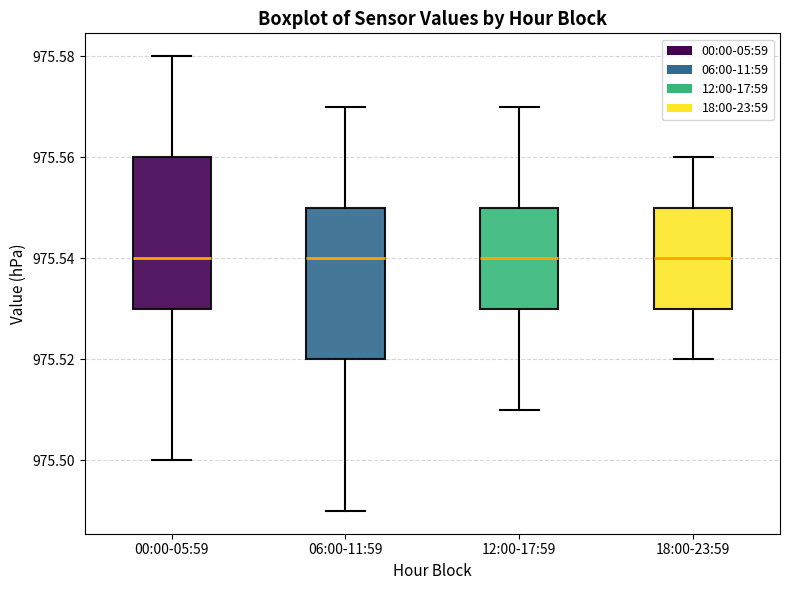

Reading left to right, read every box against the y-axis: the position of its median line, the range the box covers, and the ends of its whiskers. The values are not printed on the chart, so give them approximately, as read against the axis.

00:00-05:59: median 975.54, box 975.53 to 975.56, whiskers 975.50 to 975.58
06:00-11:59: median 975.54, box 975.52 to 975.55, whiskers 975.49 to 975.57
12:00-17:59: median 975.54, box 975.53 to 975.55, whiskers 975.51 to 975.57
18:00-23:59: median 975.54, box 975.53 to 975.55, whiskers 975.52 to 975.56